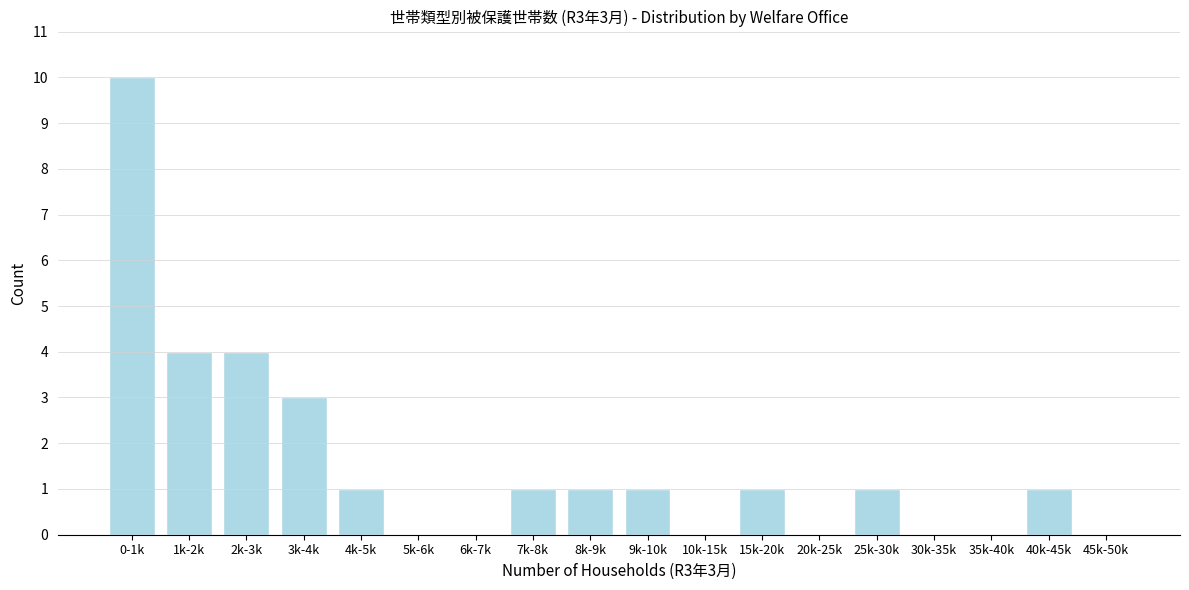

Reading left to right, what are all the values shown in this chart?

0-1k=10	1k-2k=4	2k-3k=4	3k-4k=3	4k-5k=1	5k-6k=0	6k-7k=0	7k-8k=1	8k-9k=1	9k-10k=1	10k-15k=0	15k-20k=1	20k-25k=0	25k-30k=1	30k-35k=0	35k-40k=0	40k-45k=1	45k-50k=0